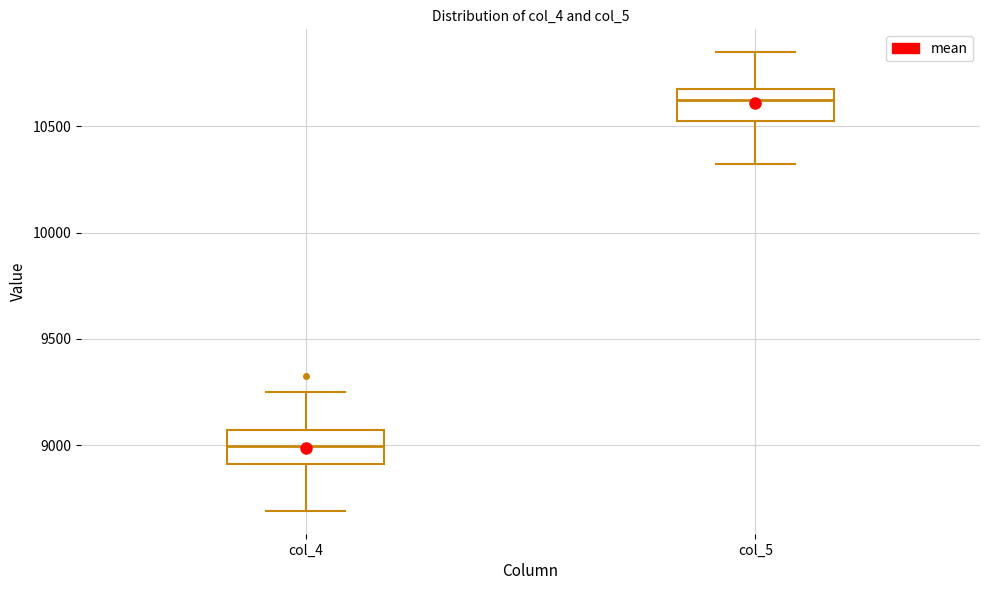

Where does the lower whisker of the box for col_5 end on the y-axis? The values are not printed on the chart, so give them approximately, as read against the axis.

10300